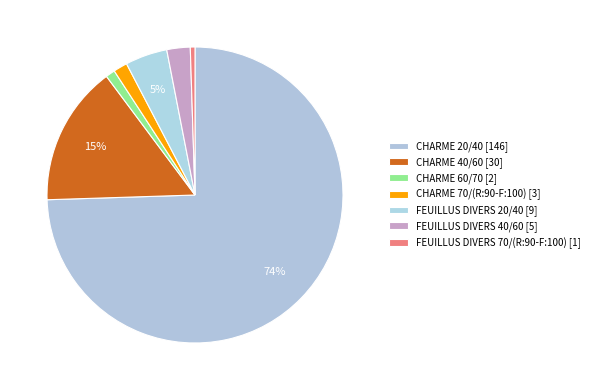

How many slices are in this pie chart?

7